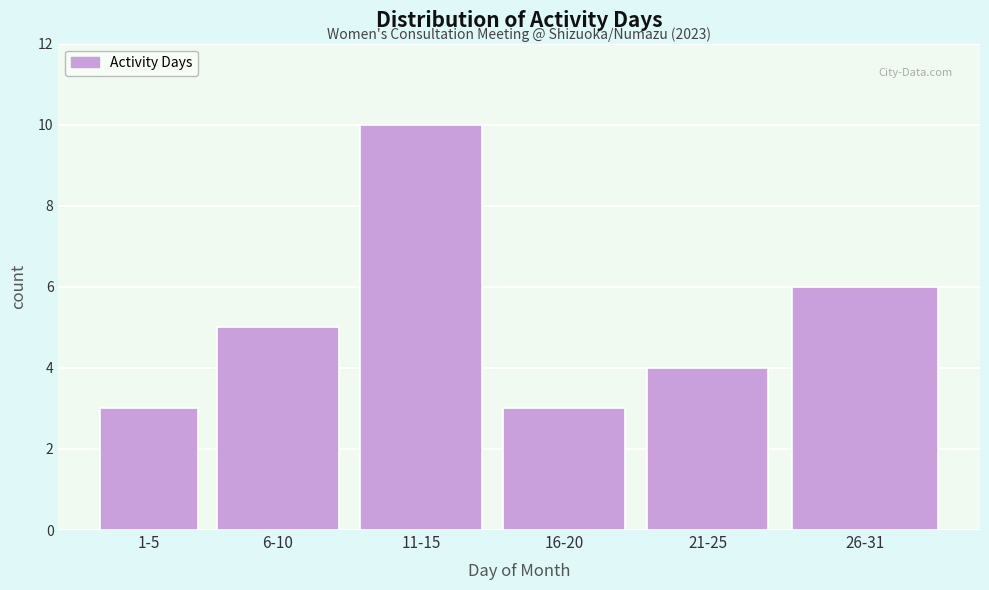

Reading left to right, transcribe all the data shown in this chart.

1-5=3	6-10=5	11-15=10	16-20=3	21-25=4	26-31=6